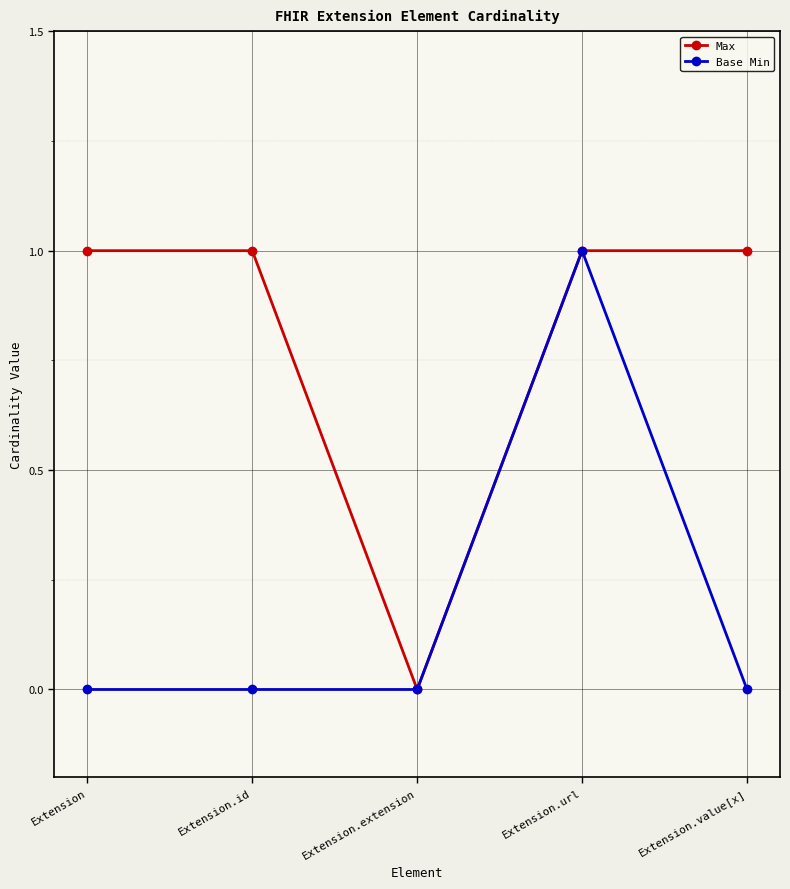

Which series has the largest total across all categories?

Max